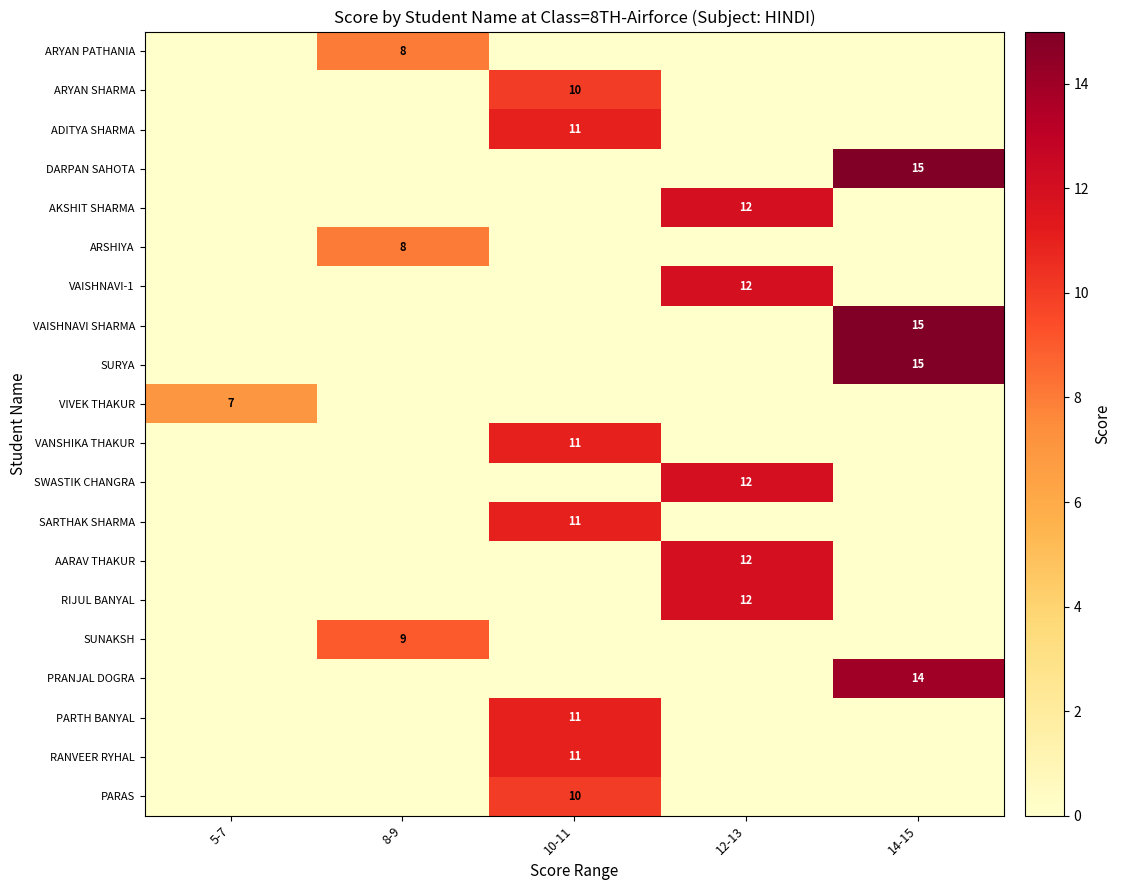

The ARYAN PATHANIA series shows 4 at 14-15. True or false?

False